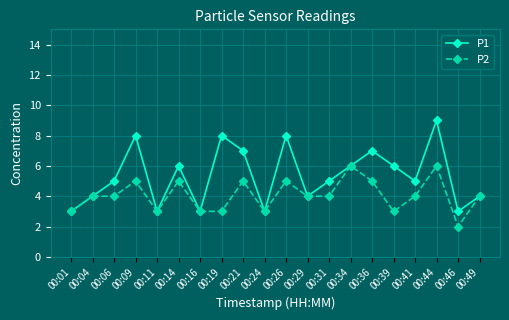

How many interior local peaks does the P1 series have?

6